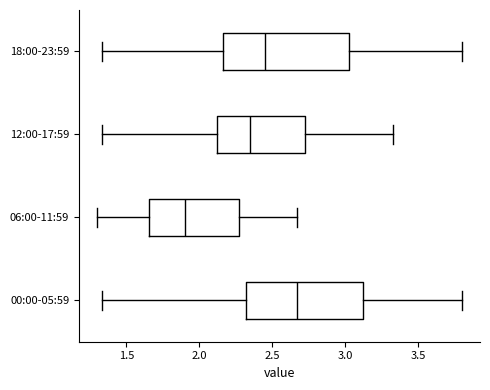

Which box's median line is the furthest to the right?

00:00-05:59